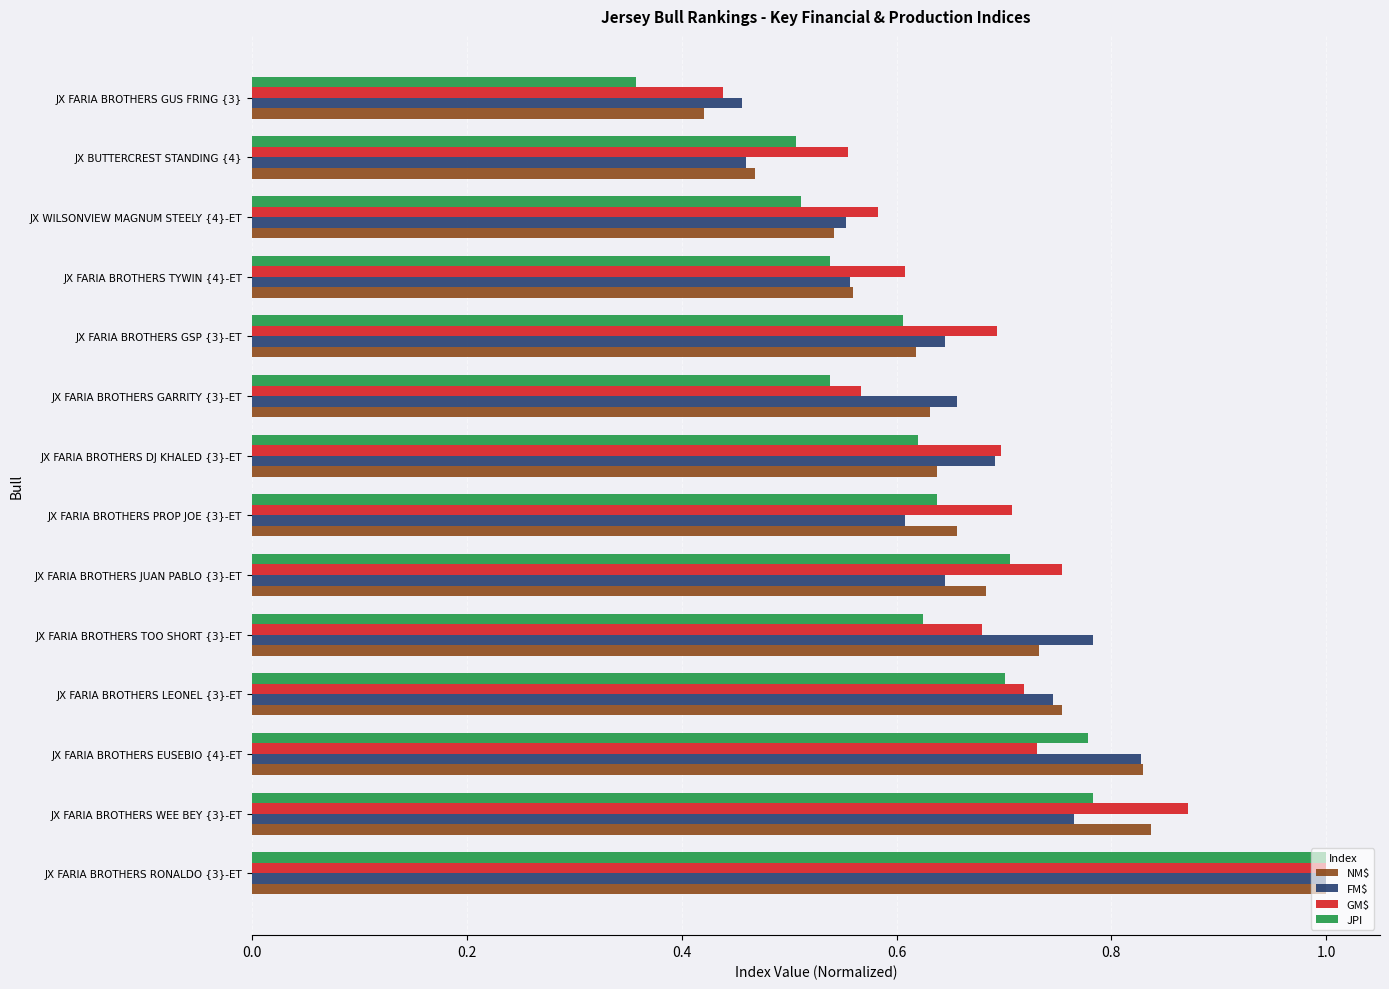

Which series changed the most between JX FARIA BROTHERS EUSEBIO {4}-ET and JX FARIA BROTHERS GARRITY {3}-ET?

JPI